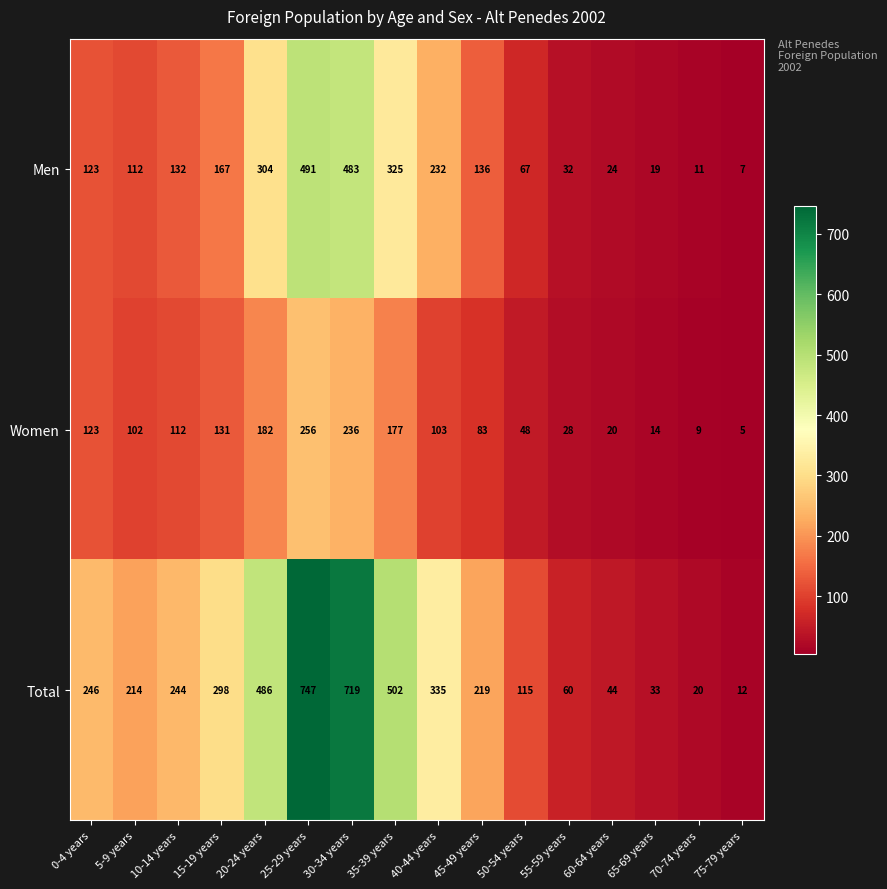

How many categories are shown in the chart?

16